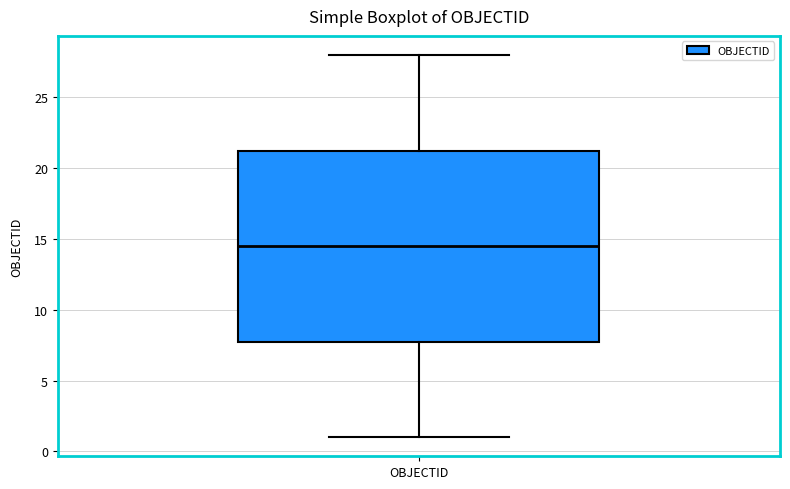

Read this box plot against the y-axis: the position of the median line, the range covered by the box, and the ends of both whiskers. The values are not printed on the chart, so give them approximately, as read against the axis.

median 14.5, box 8.0 to 21.5, whiskers 1.0 to 28.0